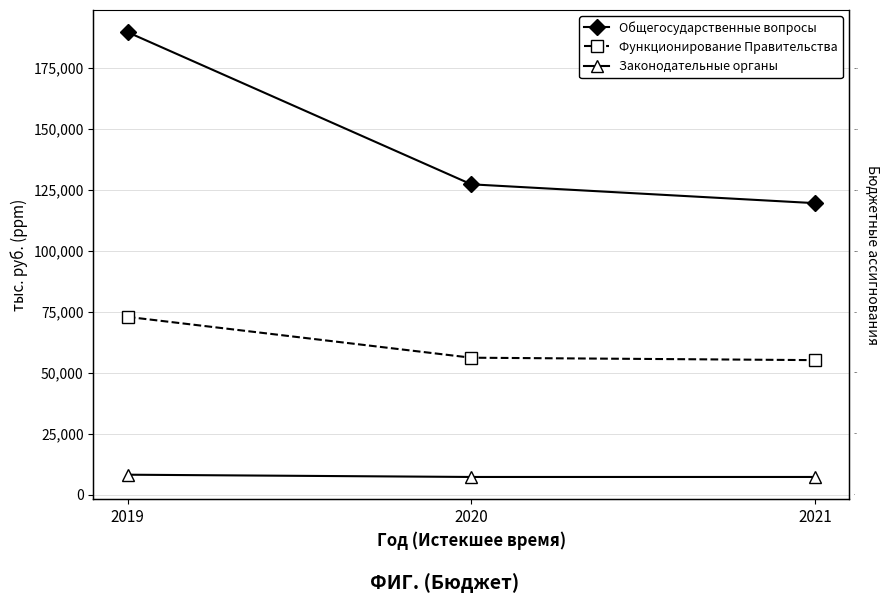

What are all the series names shown in the legend?

Общегосударственные вопросы, Функционирование Правительства, Законодательные органы